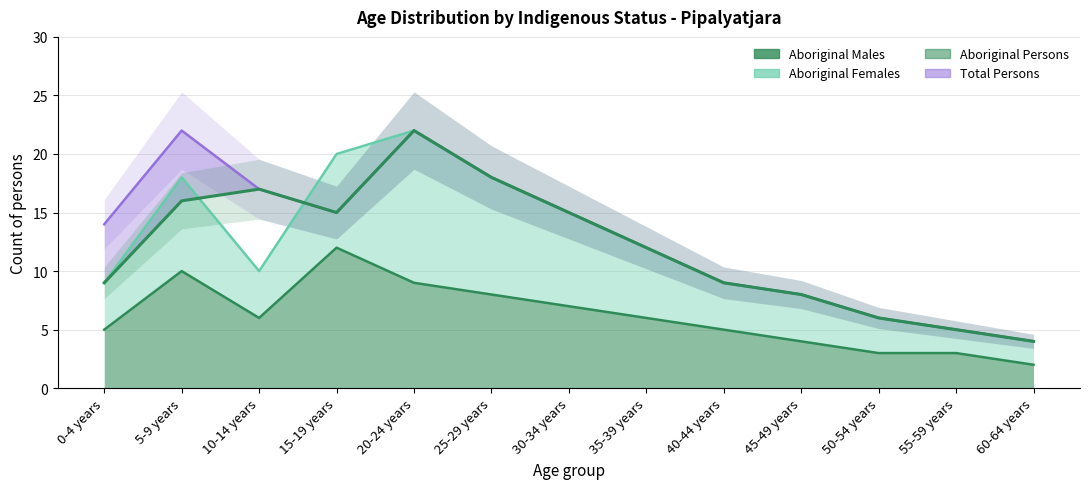

Which label corresponds to the largest value in the chart?

20-24 years